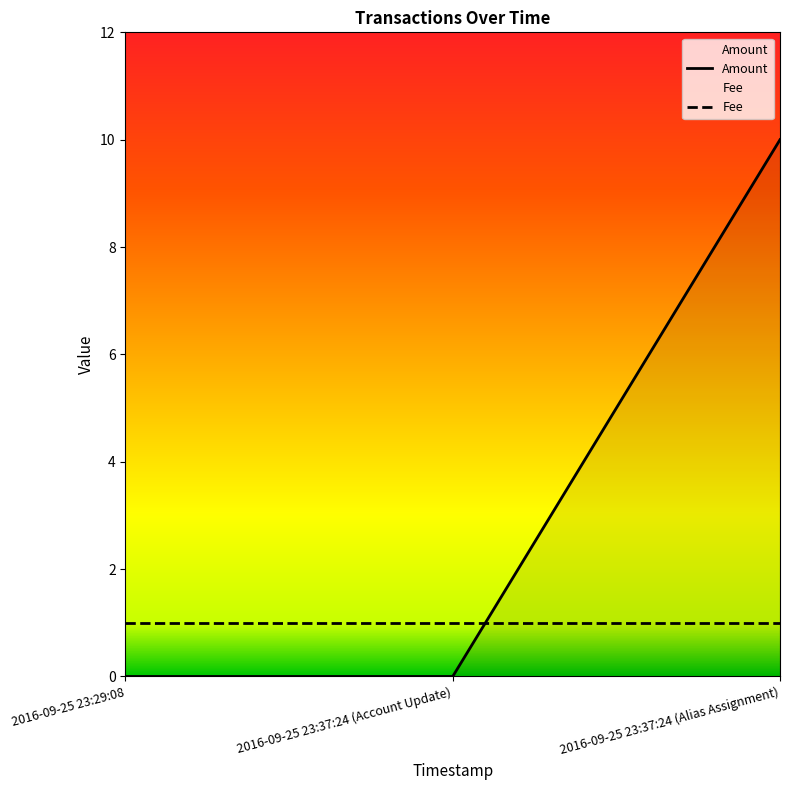

What is the label of the 2nd point from the right?

2016-09-25 23:37:24 (Account Update)